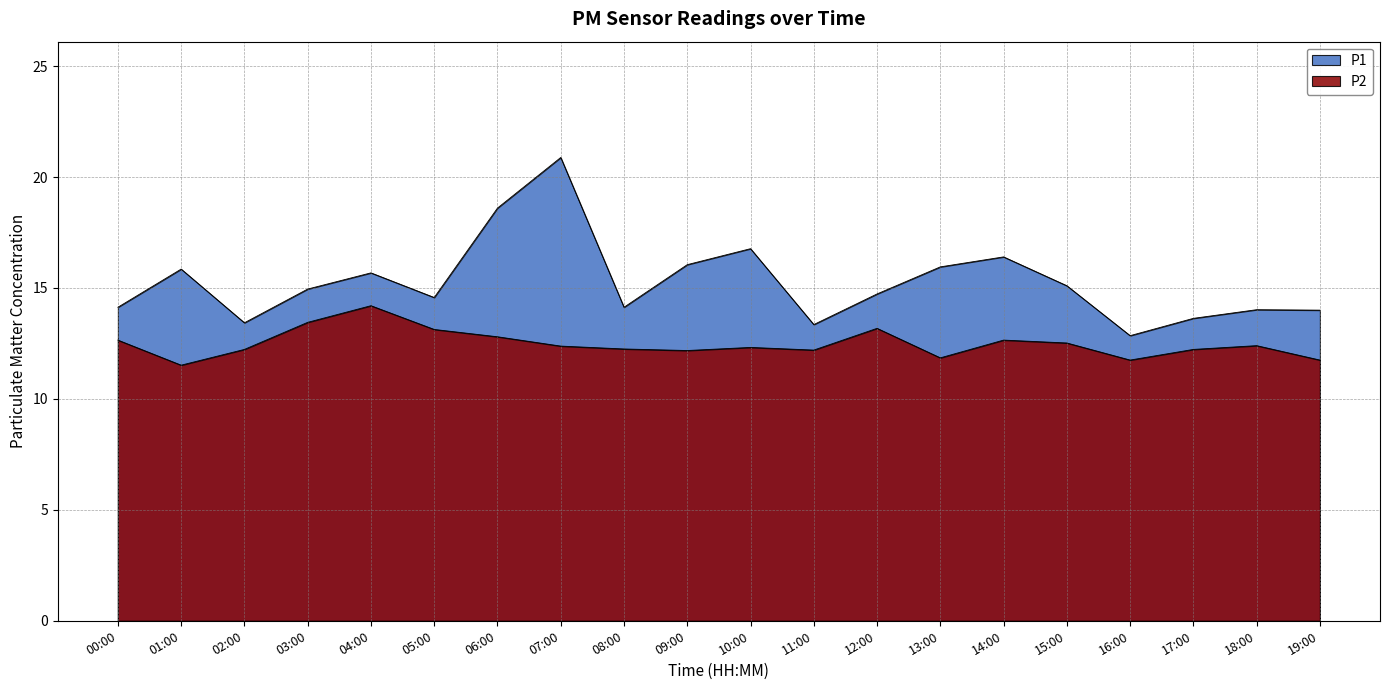

True or false: P2 has a value of 12.2 at 08:00.

True